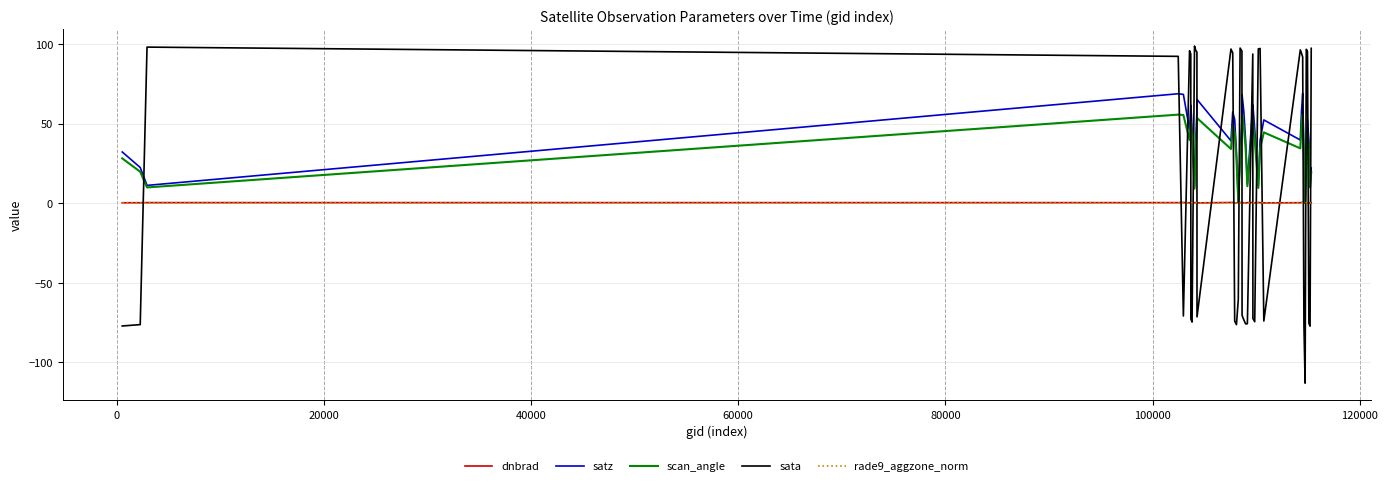

What is the maximum value shown in the chart?

98.7